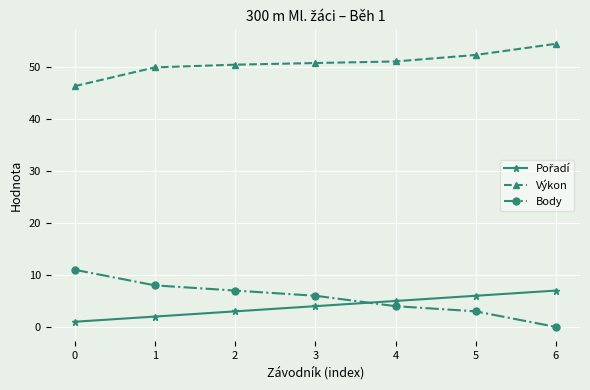

How many lines are shown in the chart?

3